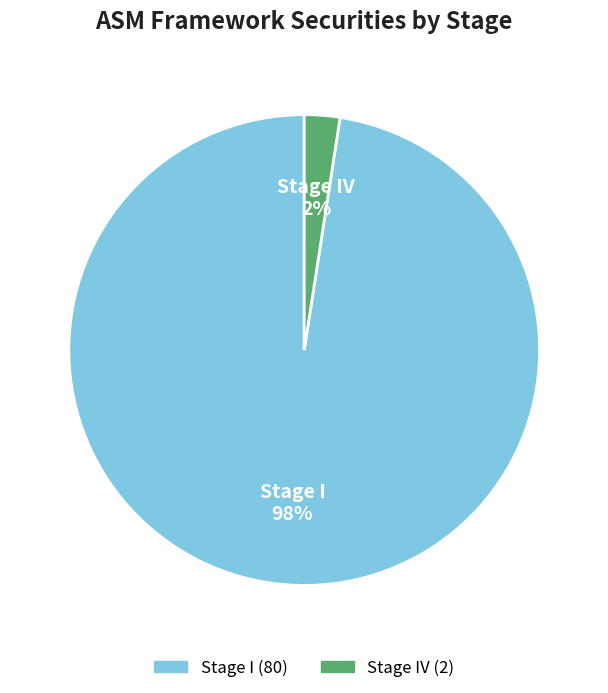

To the nearest percent, what is the average slice percentage?

50%